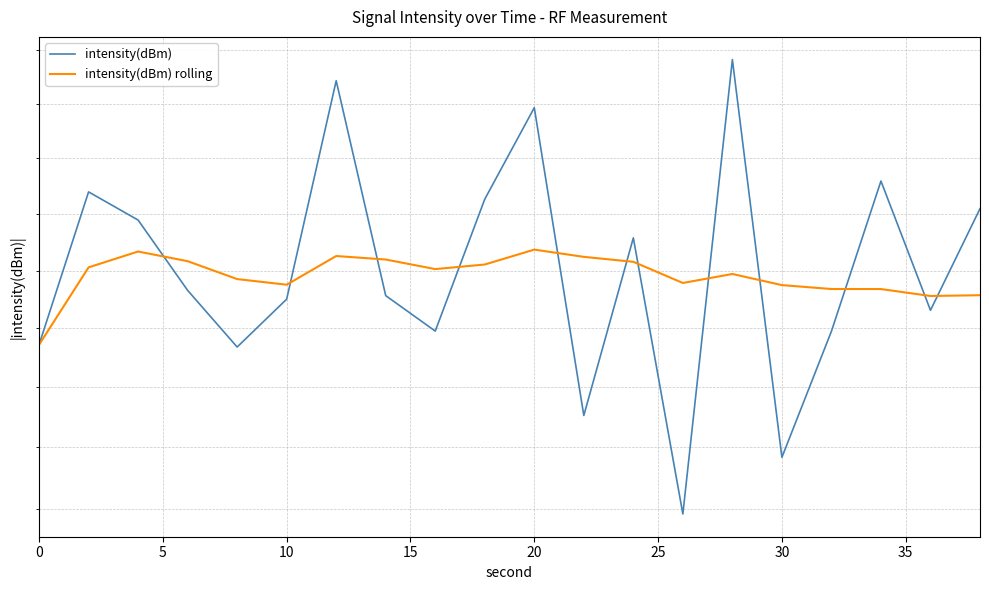

What is the average value of the intensity(dBm) series?

132.6